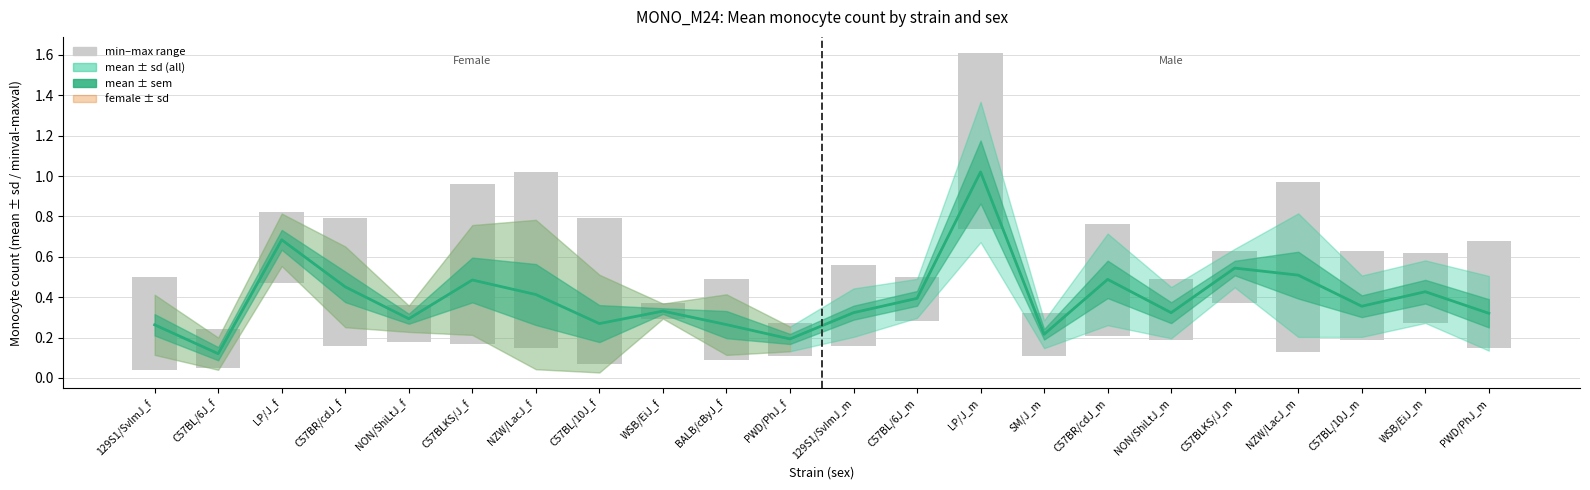

Which series has the largest total across all categories?

min–max range